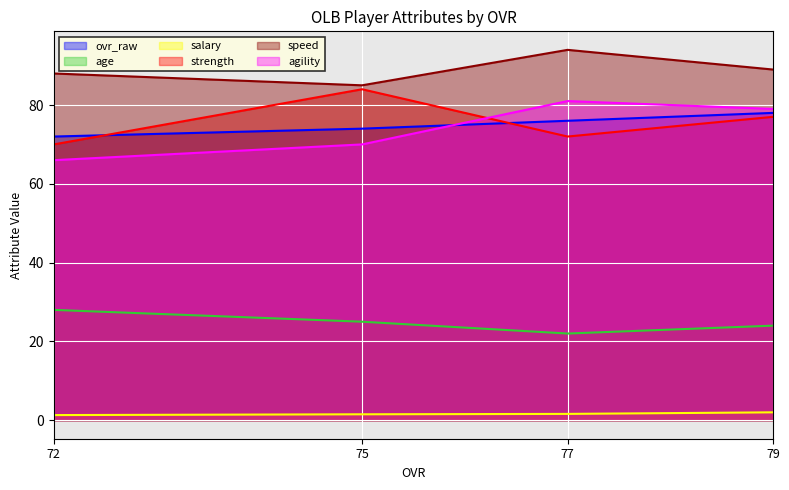

How many data points in speed are less than 89?

2